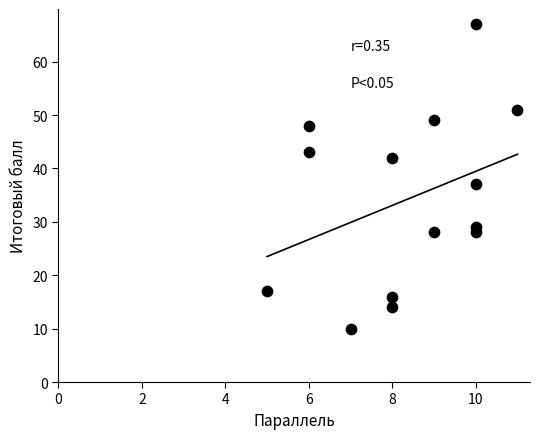

What is the range of X values (max minus min)?

6